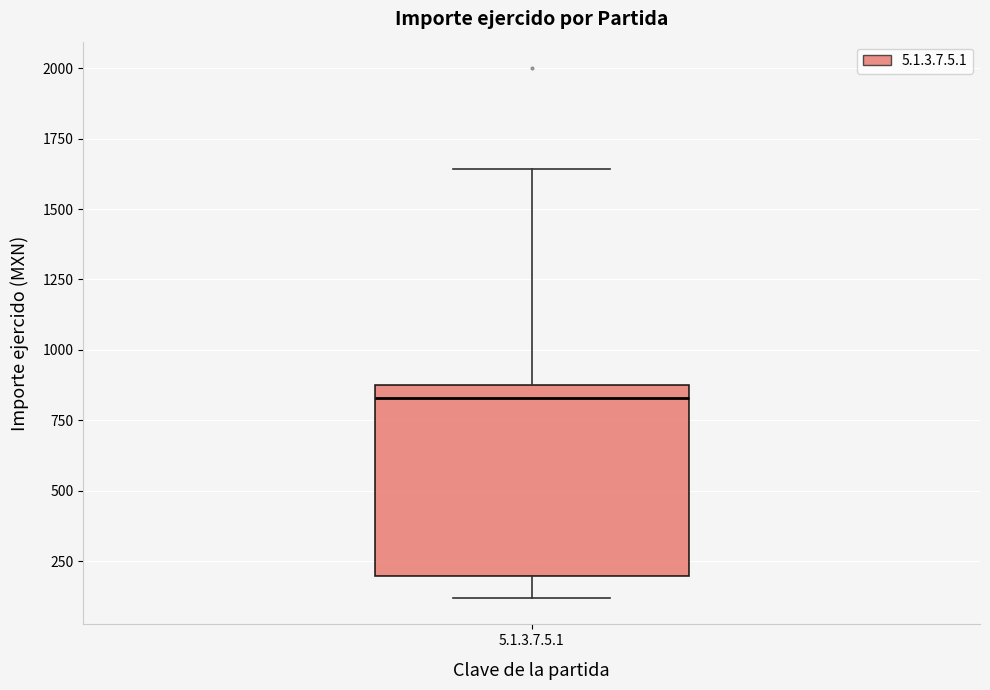

Read this box plot against the y-axis: the position of the median line, the range covered by the box, and the ends of both whiskers. The values are not printed on the chart, so give them approximately, as read against the axis.

median 850, box 200 to 900, whiskers 100 to 1650